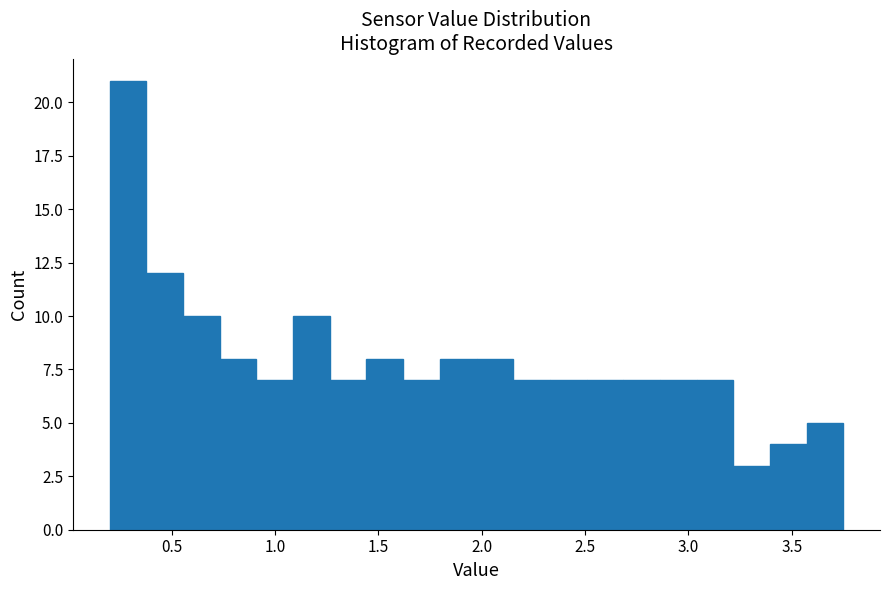

Around what value on the x-axis is the tallest bar? Give the approximate position of its centre, as read against the axis.

0.30